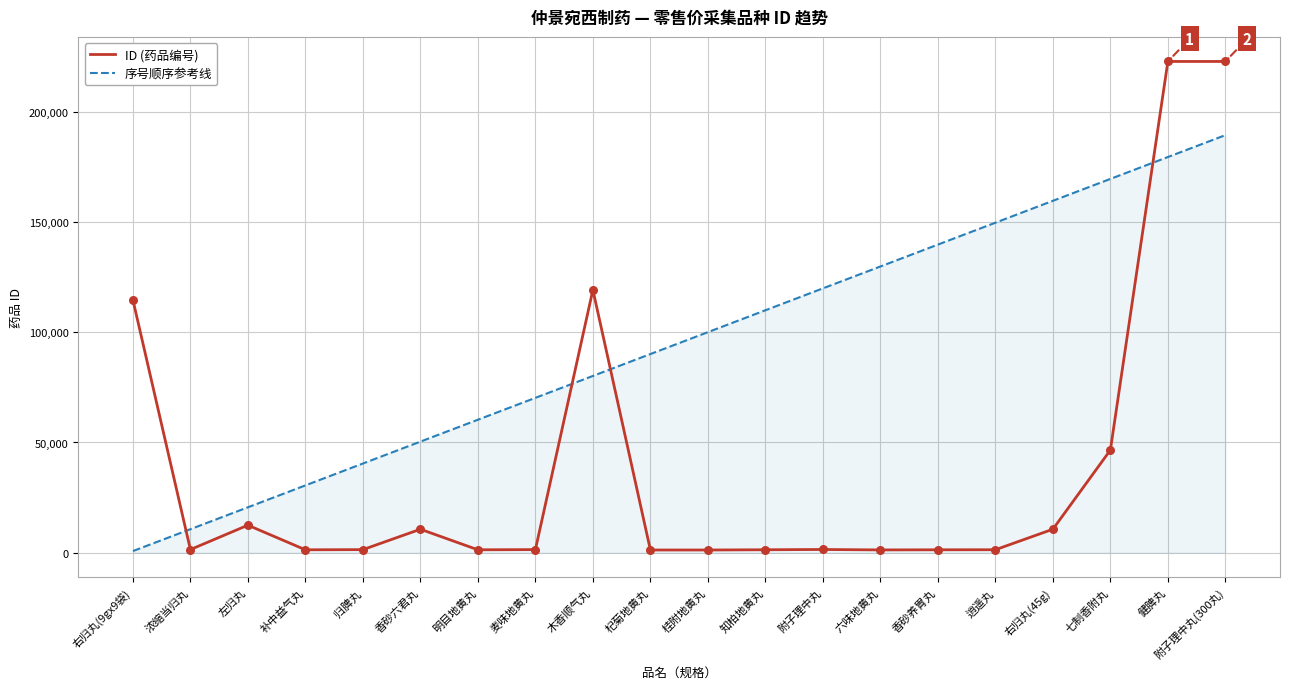

At which category is the sum across all series the highest?

附子理中丸(300丸)